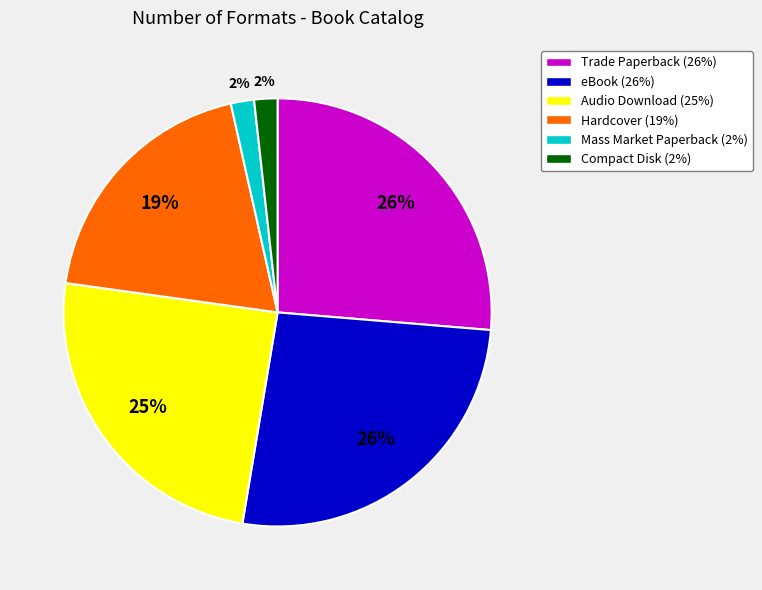

To the nearest percent, what portion does Trade Paperback represent?

26%